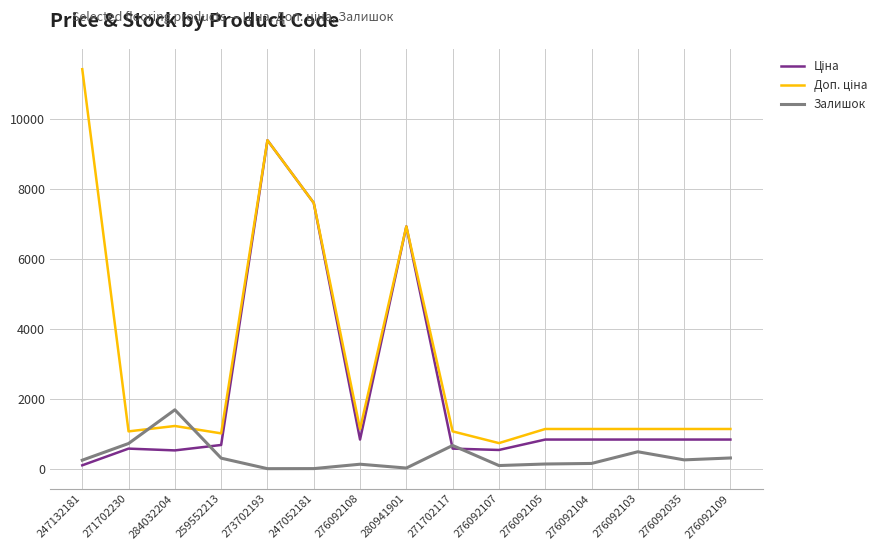

At which label does Залишок reach its peak?

284032204